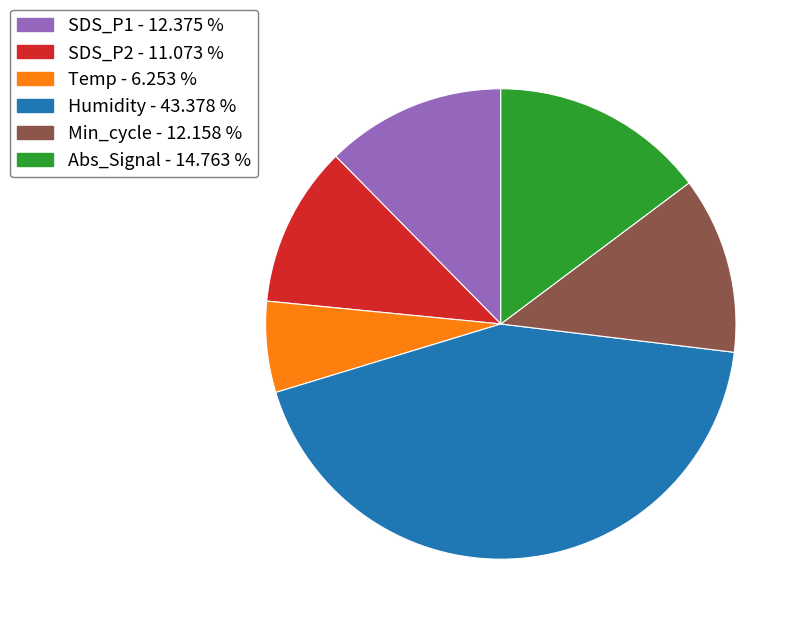

Is there any slice that represents more than half of the pie?

No